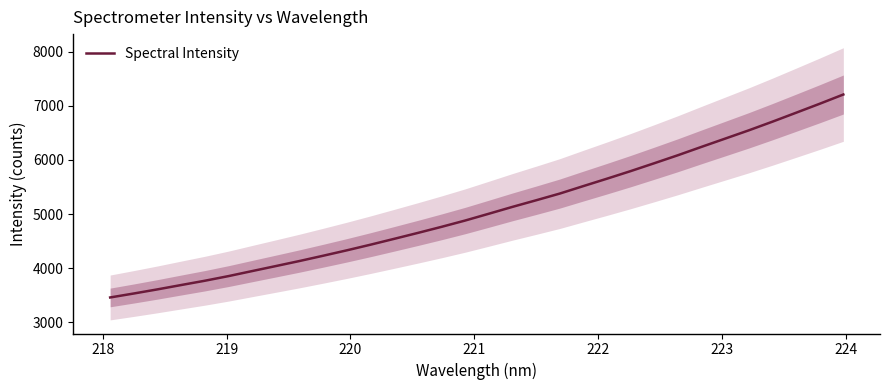

What is the minimum value for Spectral Intensity?

3457.0